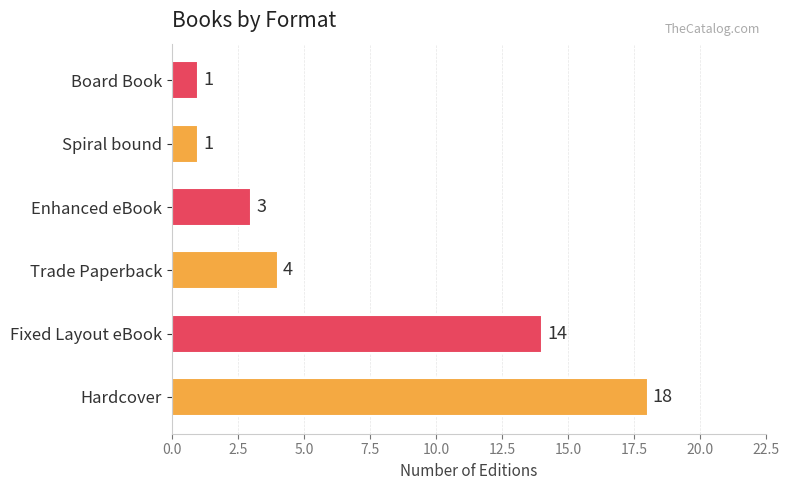

How many series are shown in this chart?

1